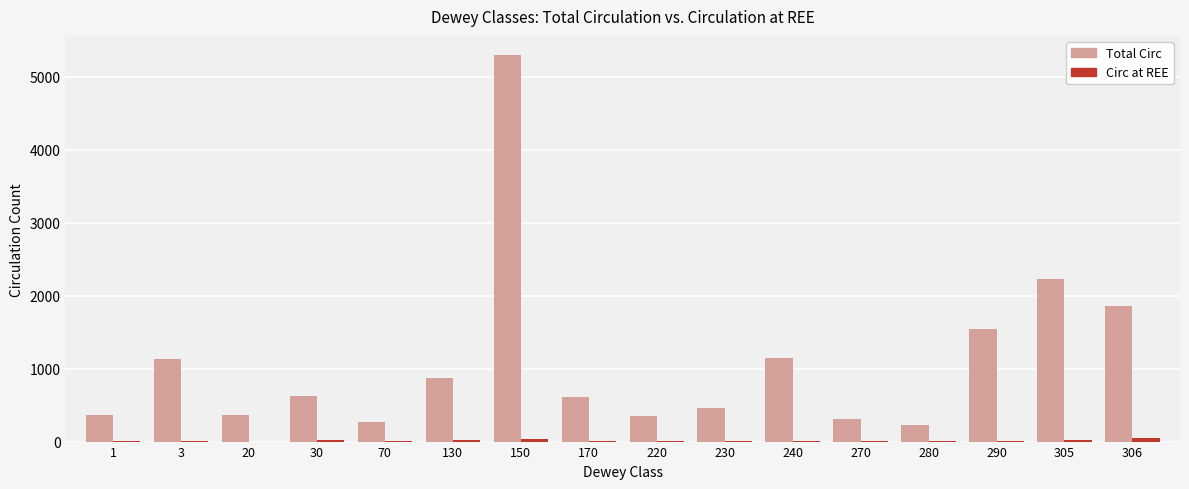

Which label corresponds to the largest value in the chart?

150